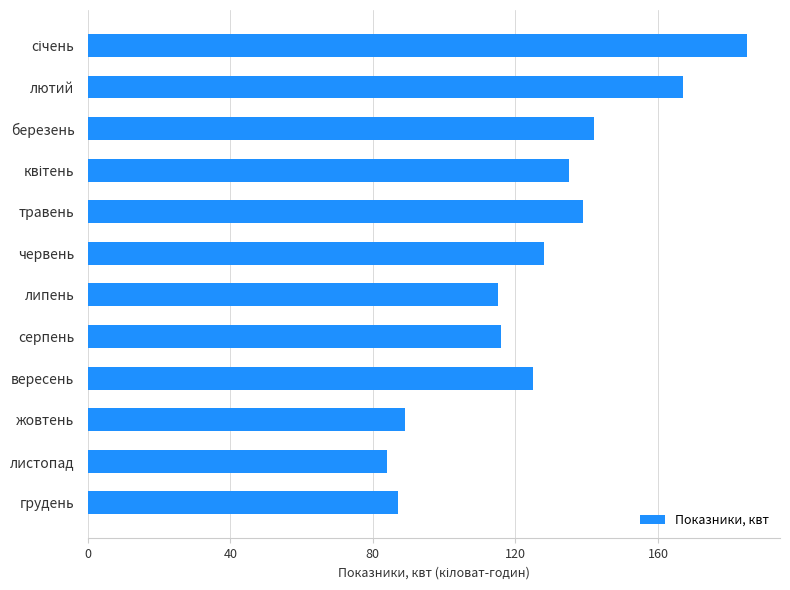

Reading top to bottom, extract all data points from this chart.

185	167	142	135	139	128	115	116	125	89	84	87